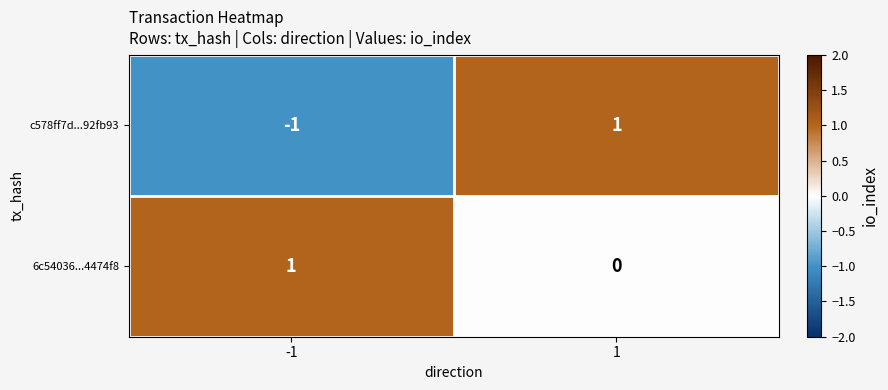

Is the value of c578ff7d...92fb93 at -1 greater than the value of 6c54036...4474f8 at -1?

No